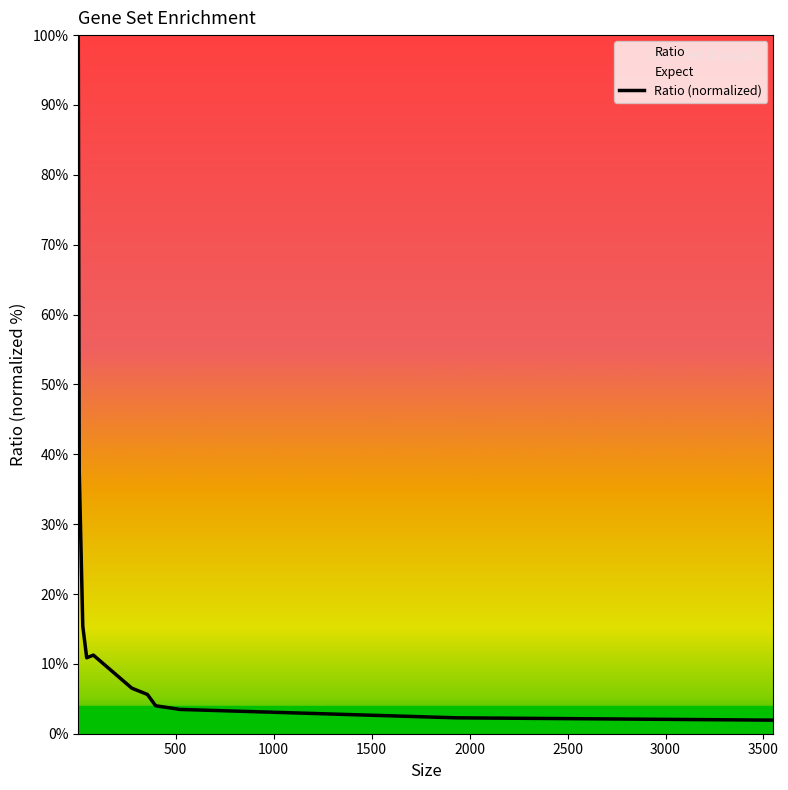

The chart shows a value of 16.4 at 500. True or false?

False